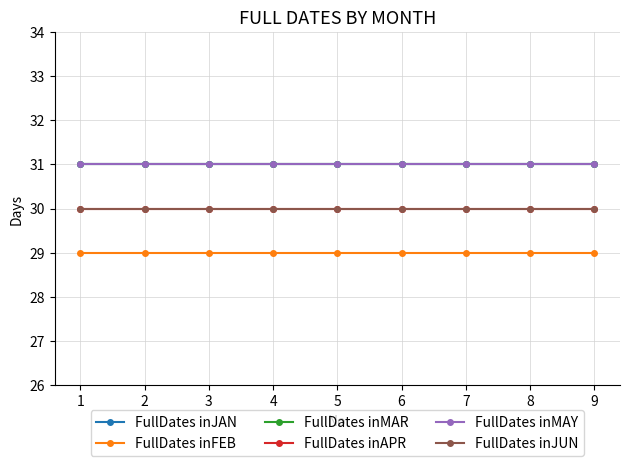

Does the chart have visible grid lines?

Yes